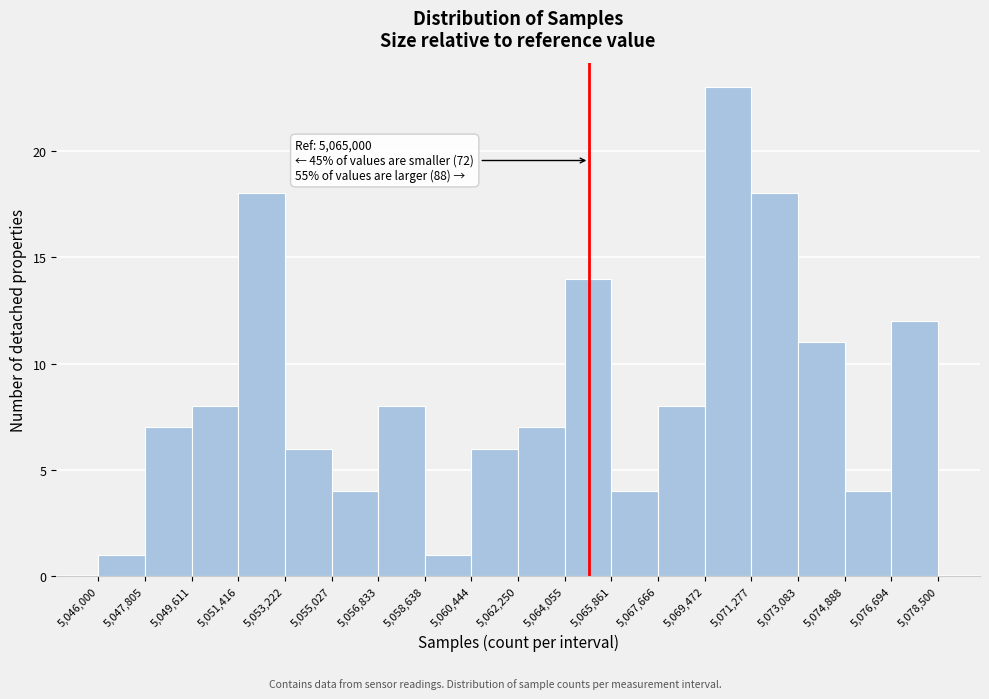

Which range on the x-axis has the tallest bar?

5,069,472 to 5,071,277